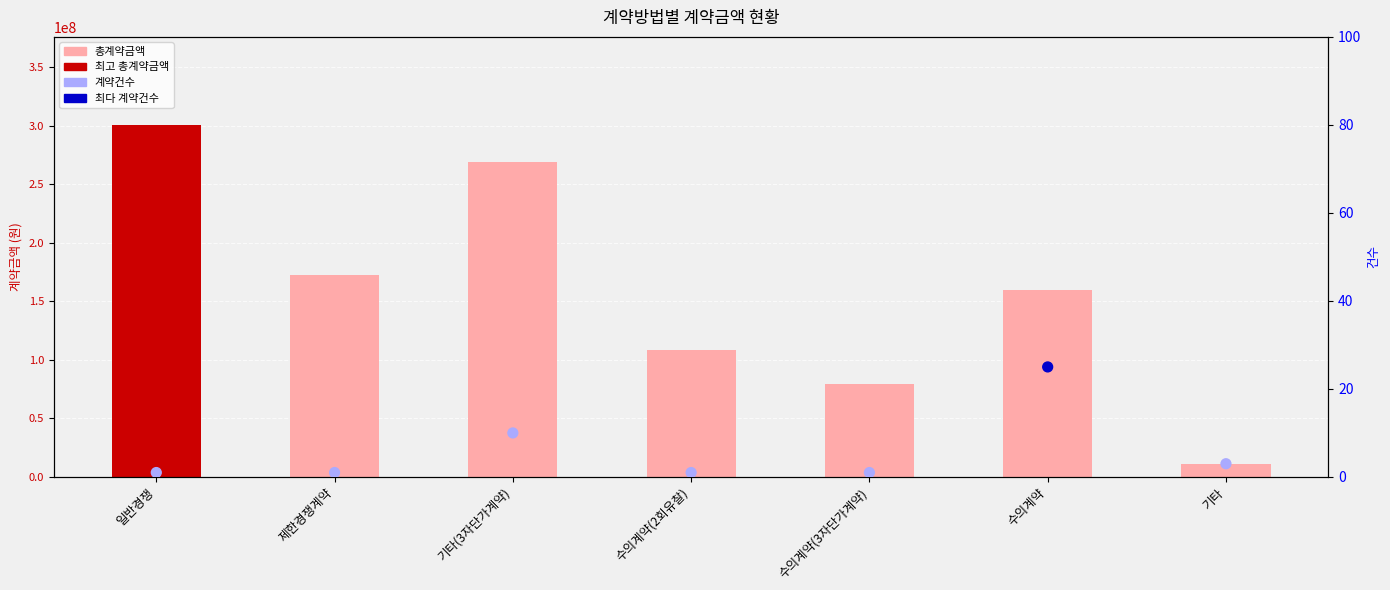

Which series has the largest Y range (max minus min)?

총계약금액